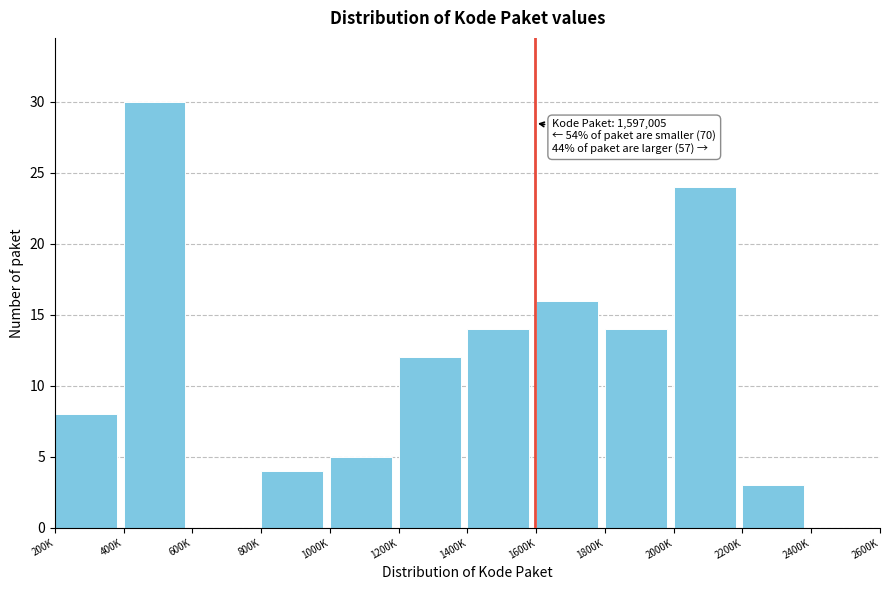

Reading left to right, what are all the values shown in this chart?

200K=8	400K=30	600K=0	800K=4	1000K=5	1200K=12	1400K=14	1600K=16	1800K=14	2000K=24	2200K=3	2400K=0